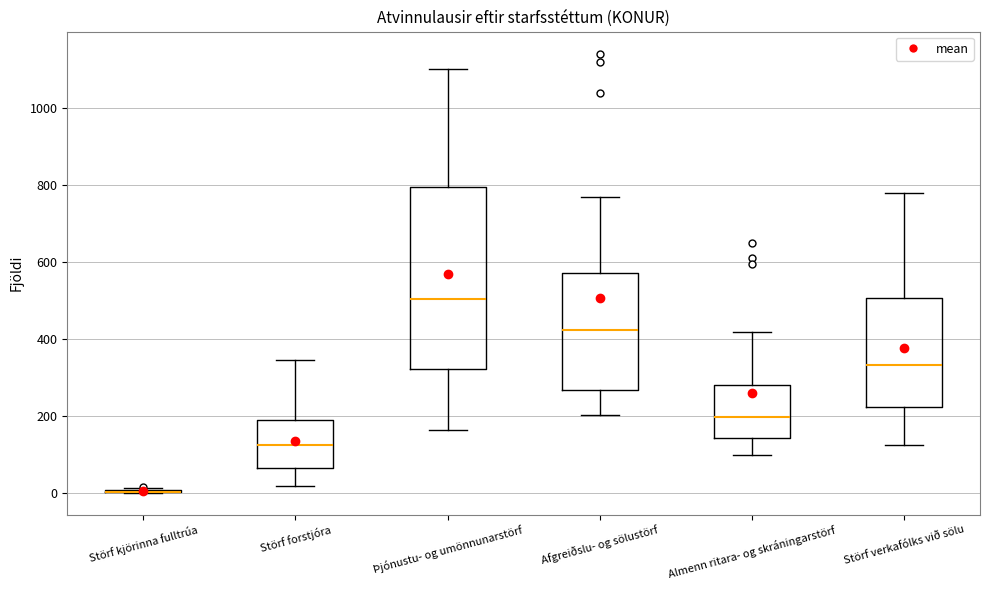

Reading left to right, transcribe this box plot: for each box, give where its median line is, the range the box spans, and where its two whiskers end, as read against the y-axis. The values are not printed on the chart, so give them approximately, as read against the axis.

Störf kjörinna fulltrúa: box collapsed to a line at 0, whiskers 0 to 20
Störf forstjóra: median 120, box 60 to 180, whiskers 20 to 340
Þjónustu- og umönnunarstörf: median 500, box 320 to 800, whiskers 160 to 1100
Afgreiðslu- og sölustörf: median 420, box 260 to 580, whiskers 200 to 780
Almenn ritara- og skráningarstörf: median 200, box 140 to 280, whiskers 100 to 420
Störf verkafólks við sölu: median 340, box 220 to 500, whiskers 120 to 780